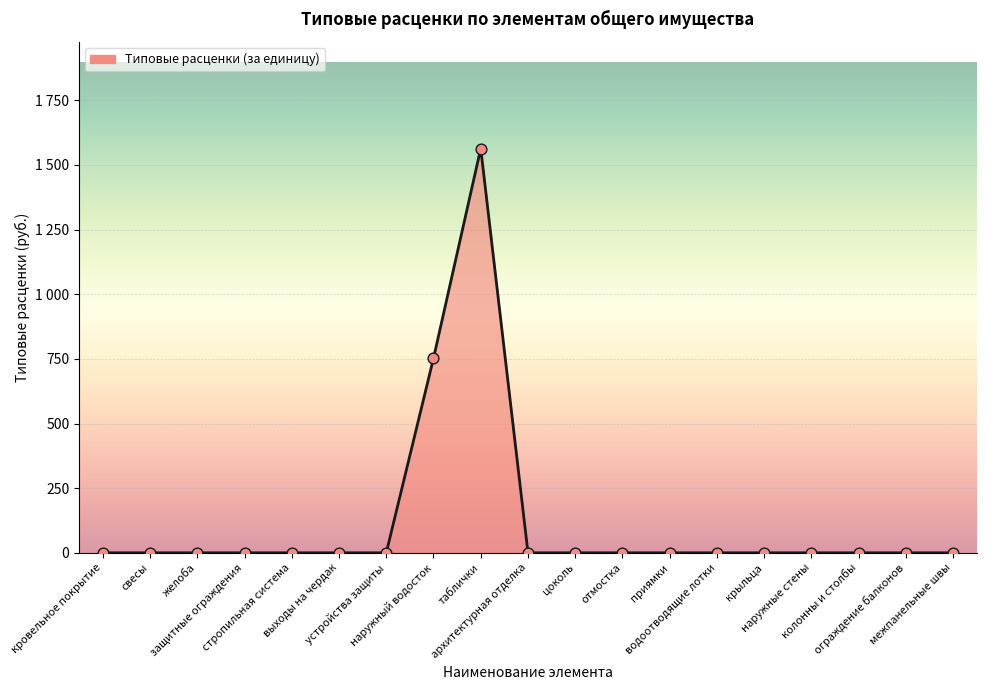

Between таблички and архитектурная отделка, which is larger?

таблички